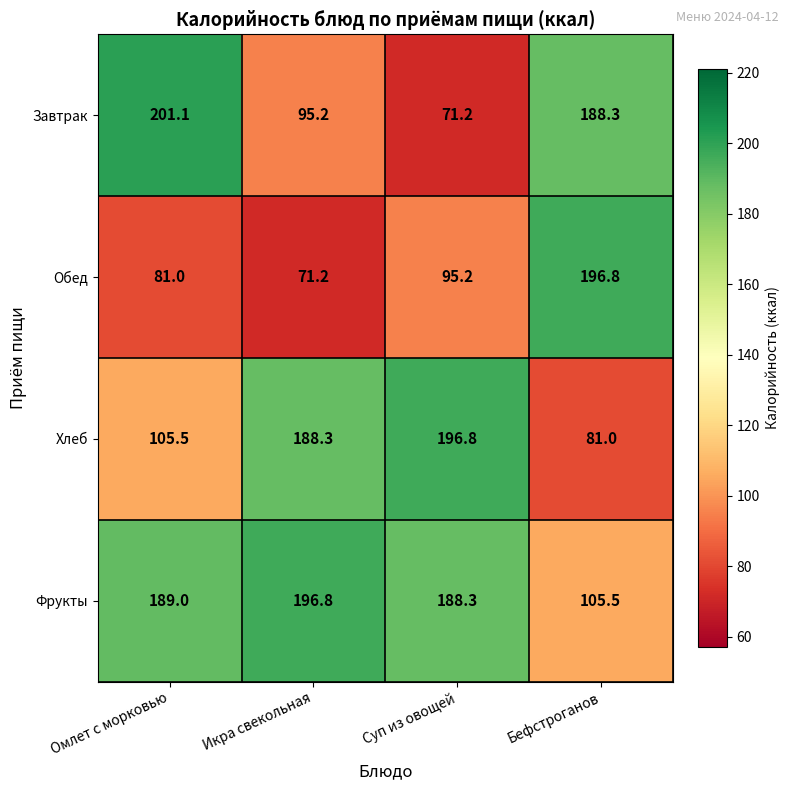

At which category is the sum across all series the highest?

Омлет с морковью